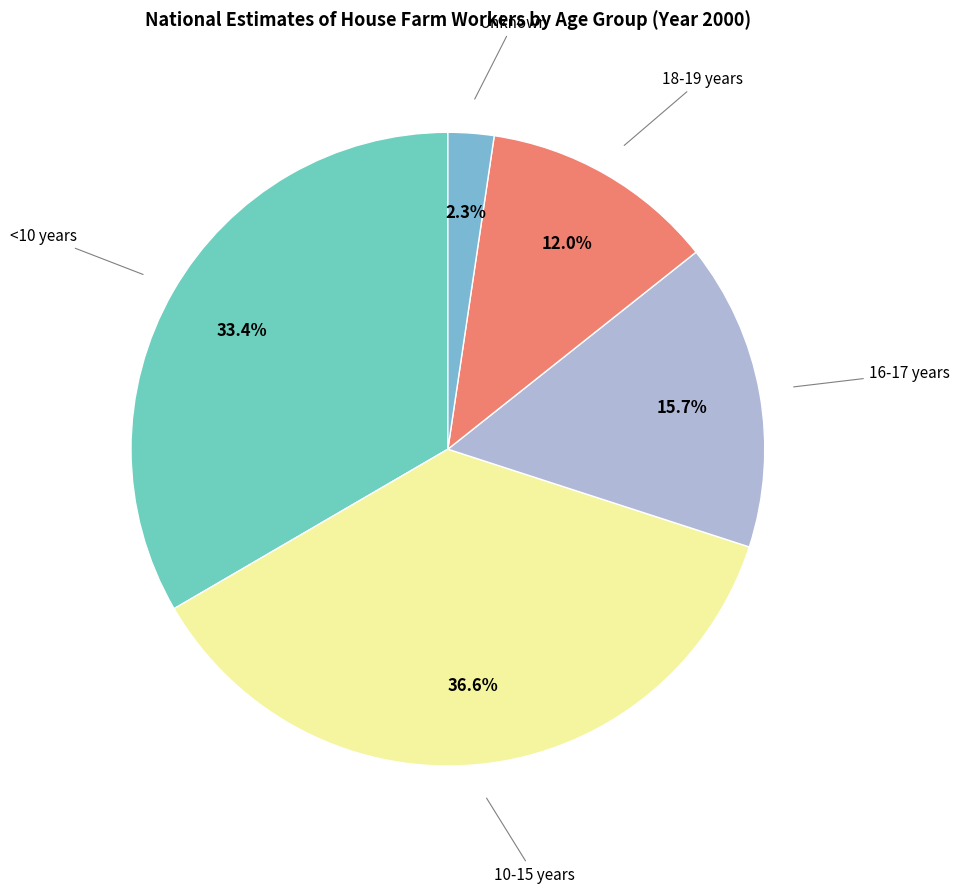

Rank the categories by value from lowest to highest.

Unknown, 18-19 years, 16-17 years, <10 years, 10-15 years